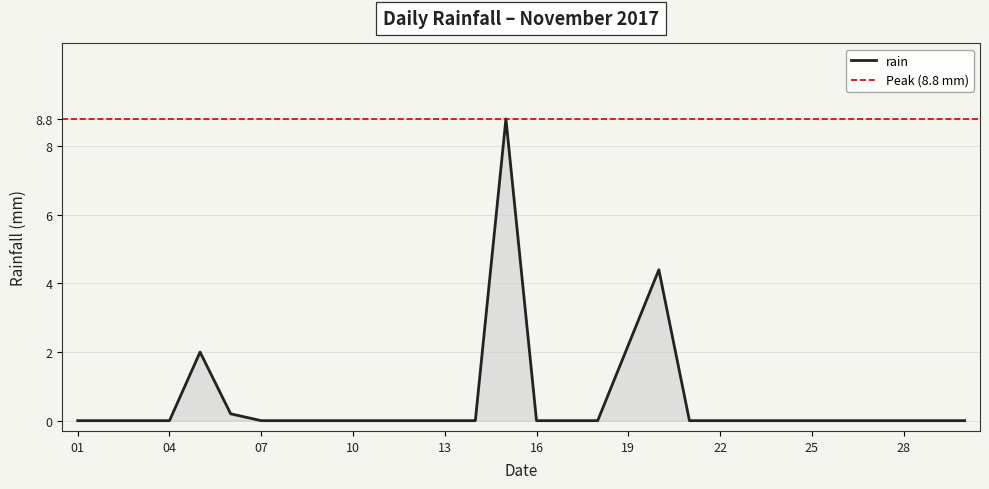

What is the highest value of the rain series?

8.8